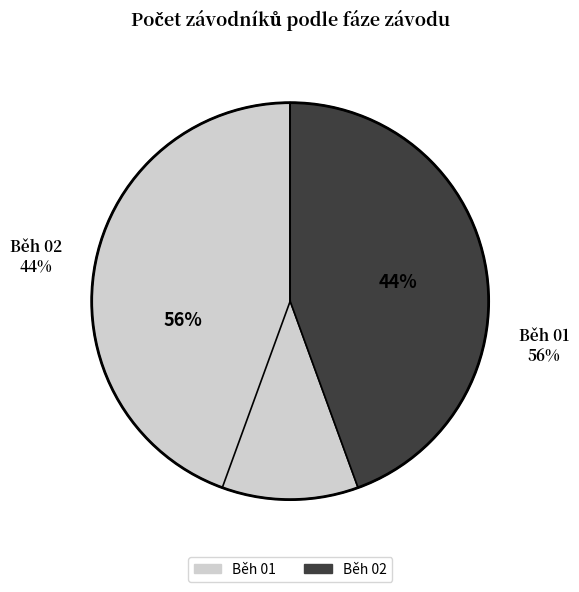

To the nearest percent, what percentage of the pie is Běh 01?

56%